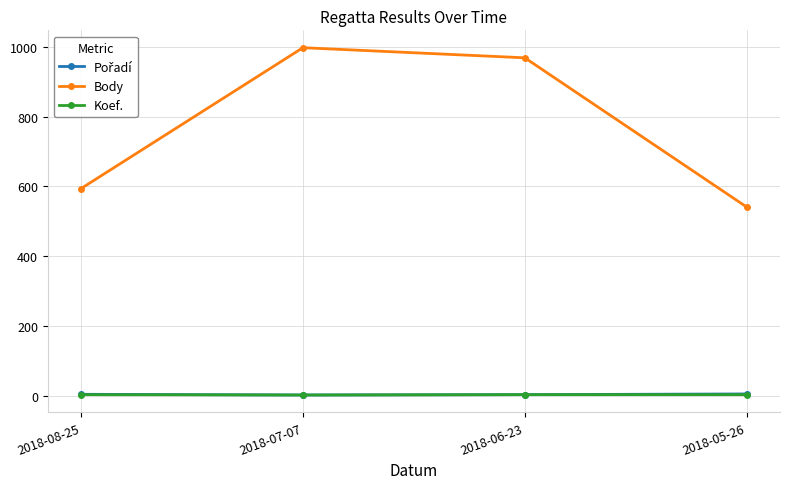

What is the label of the 2nd point from the right?

2018-06-23